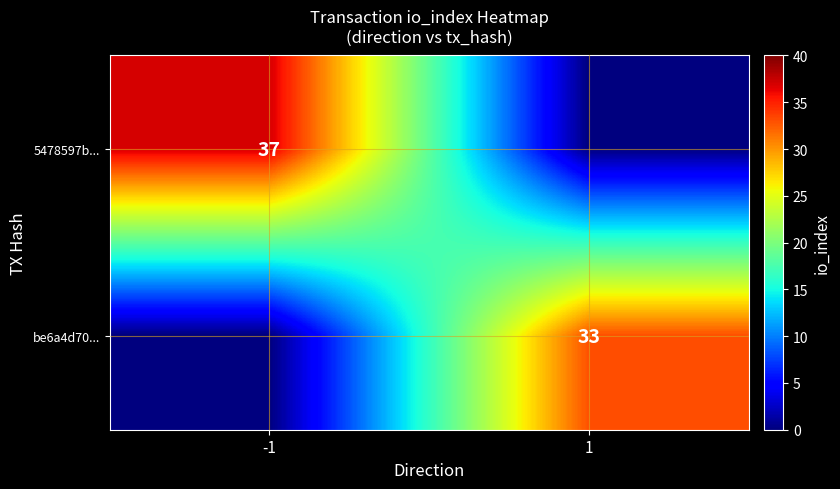

The 5478597b... series shows 58 at -1. True or false?

False